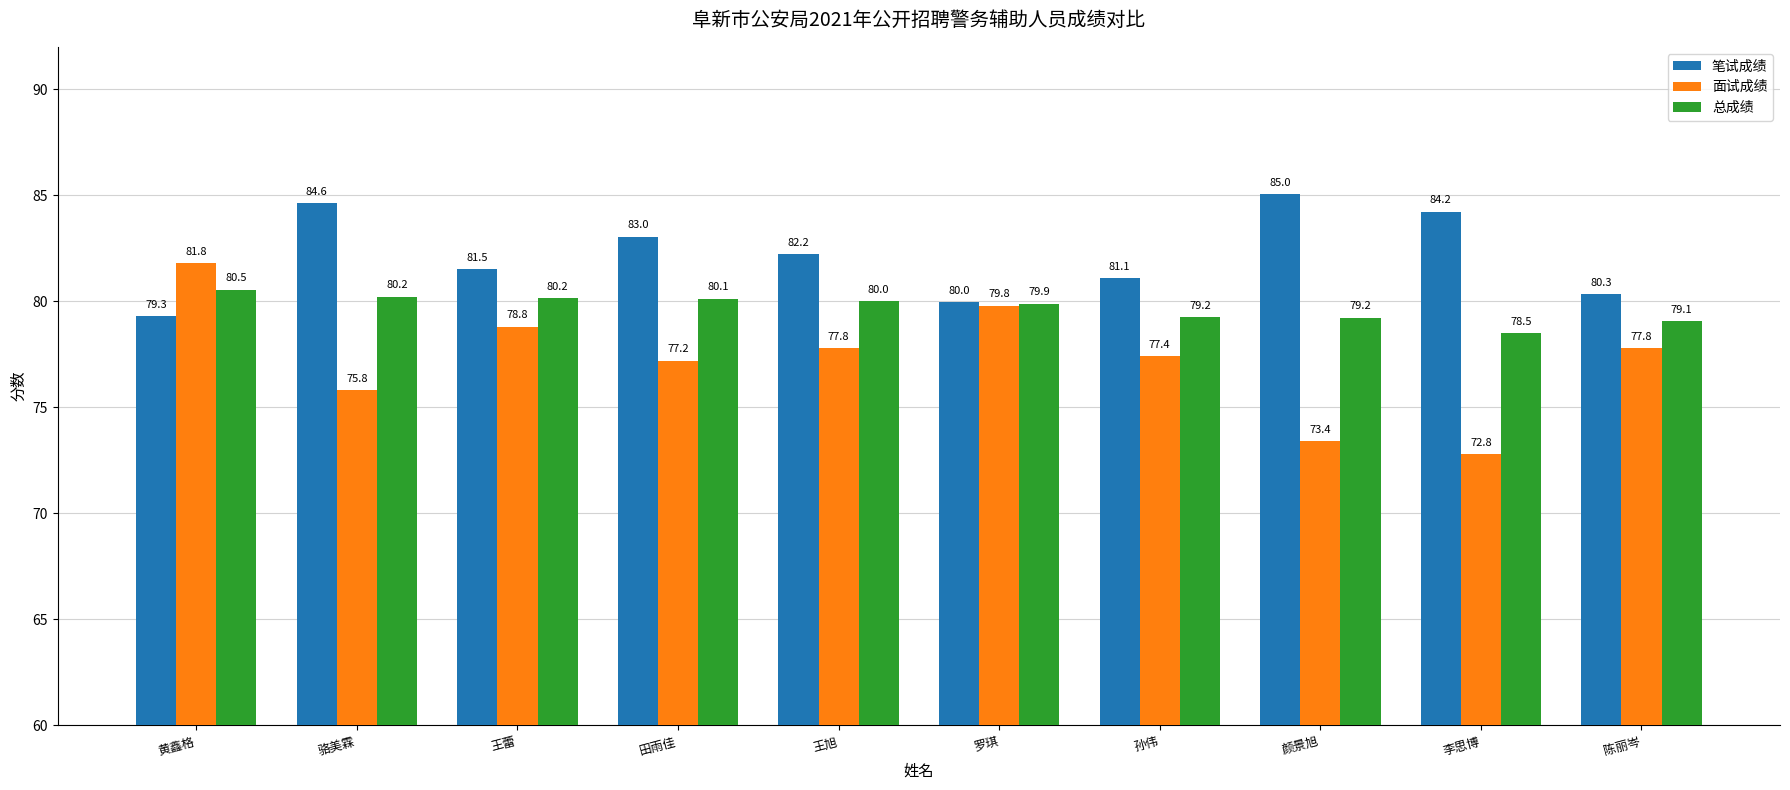

Which series changed the most between 王蕾 and 颜景旭?

面试成绩